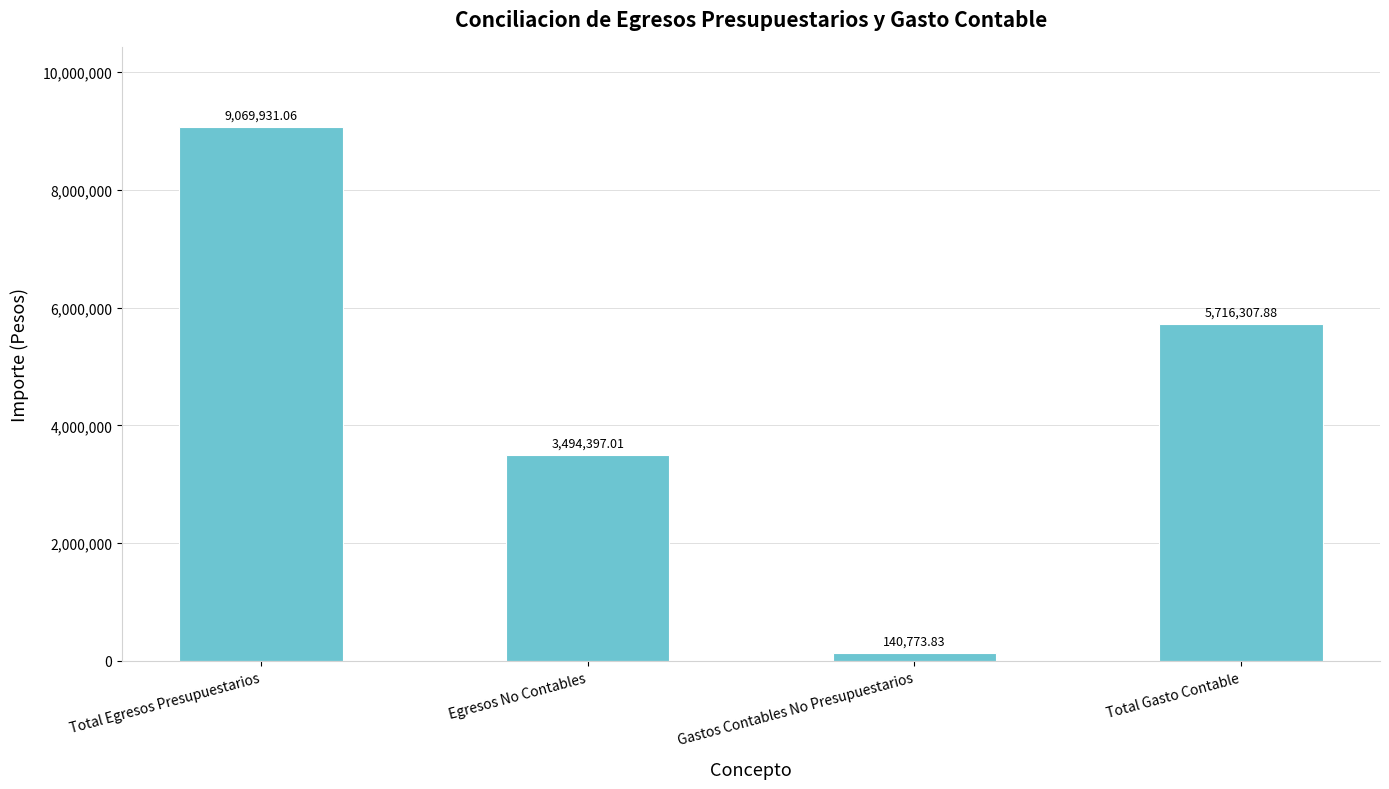

Reading right to left, extract all data points from this chart.

Total Gasto Contable=5716307.9	Gastos Contables No Presupuestarios=140773.8	Egresos No Contables=3494397.0	Total Egresos Presupuestarios=9069931.1